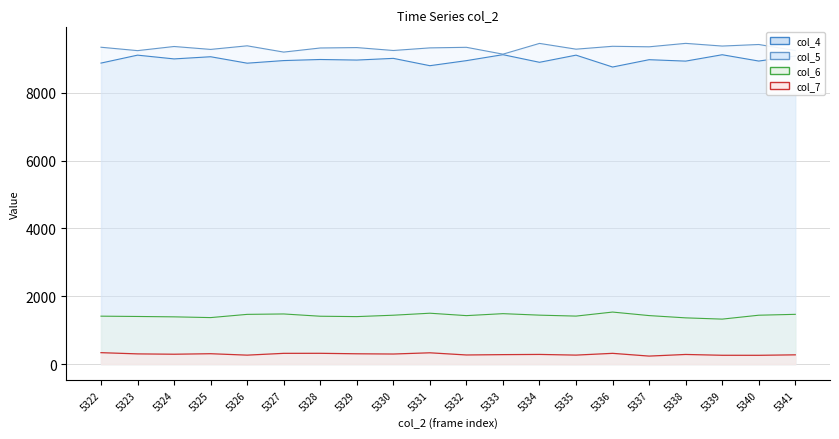

Count the number of data series in this chart.

4